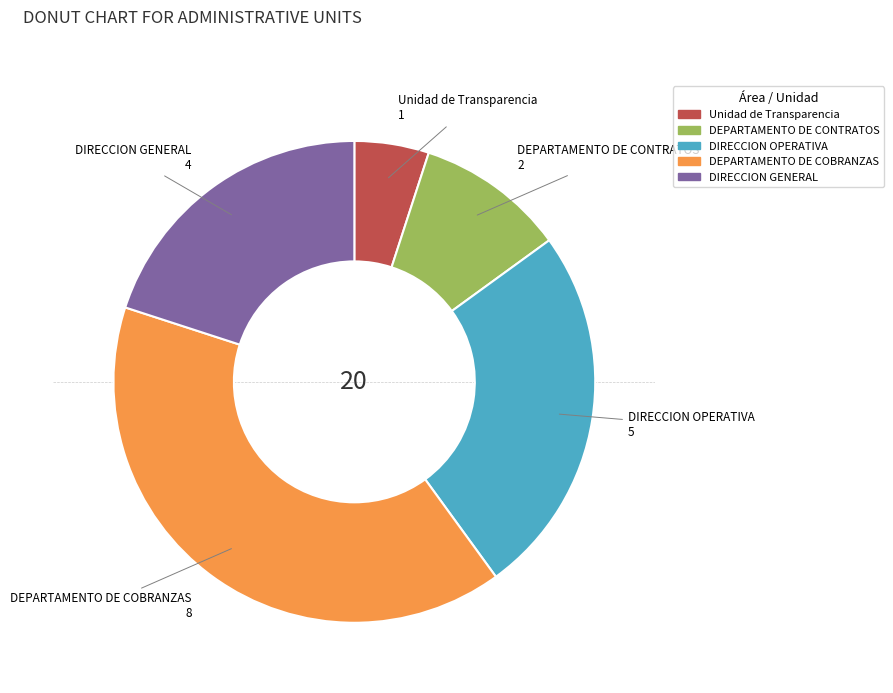

Do DEPARTAMENTO DE CONTRATOS and DIRECCION GENERAL together represent more than half of the pie?

No